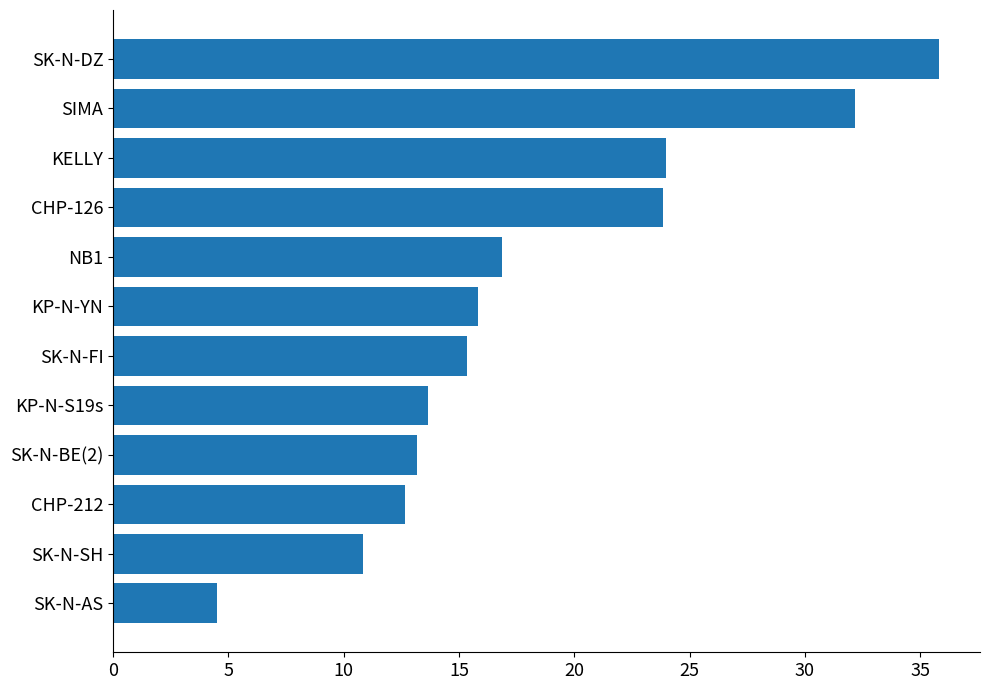

What is the maximum value shown in the chart?

35.8